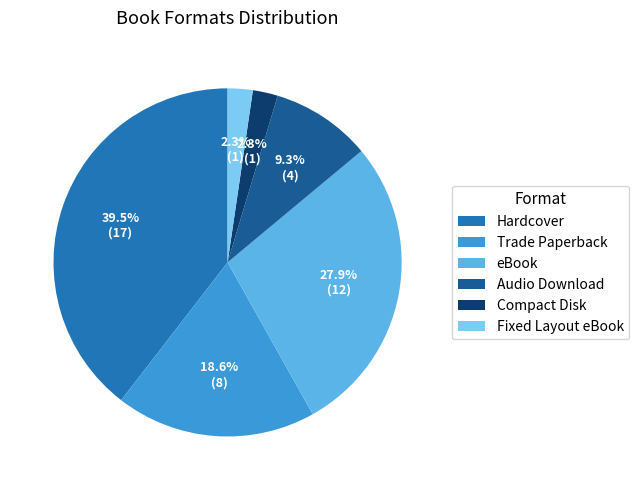

How much of the chart is everything except Compact Disk?

97.7%